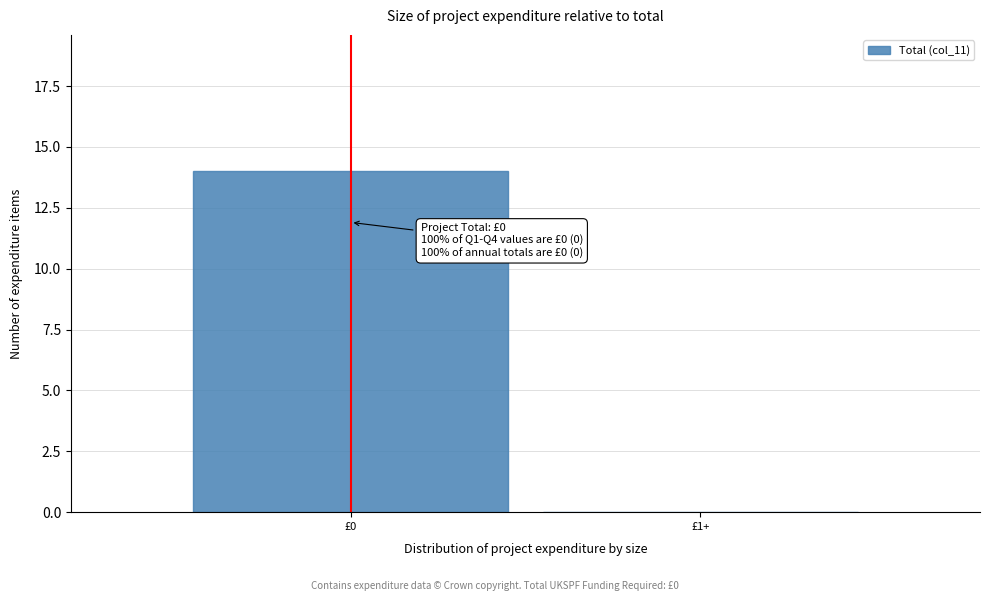

Reading left to right, list all the values displayed in this chart.

£0=14	£1+=0